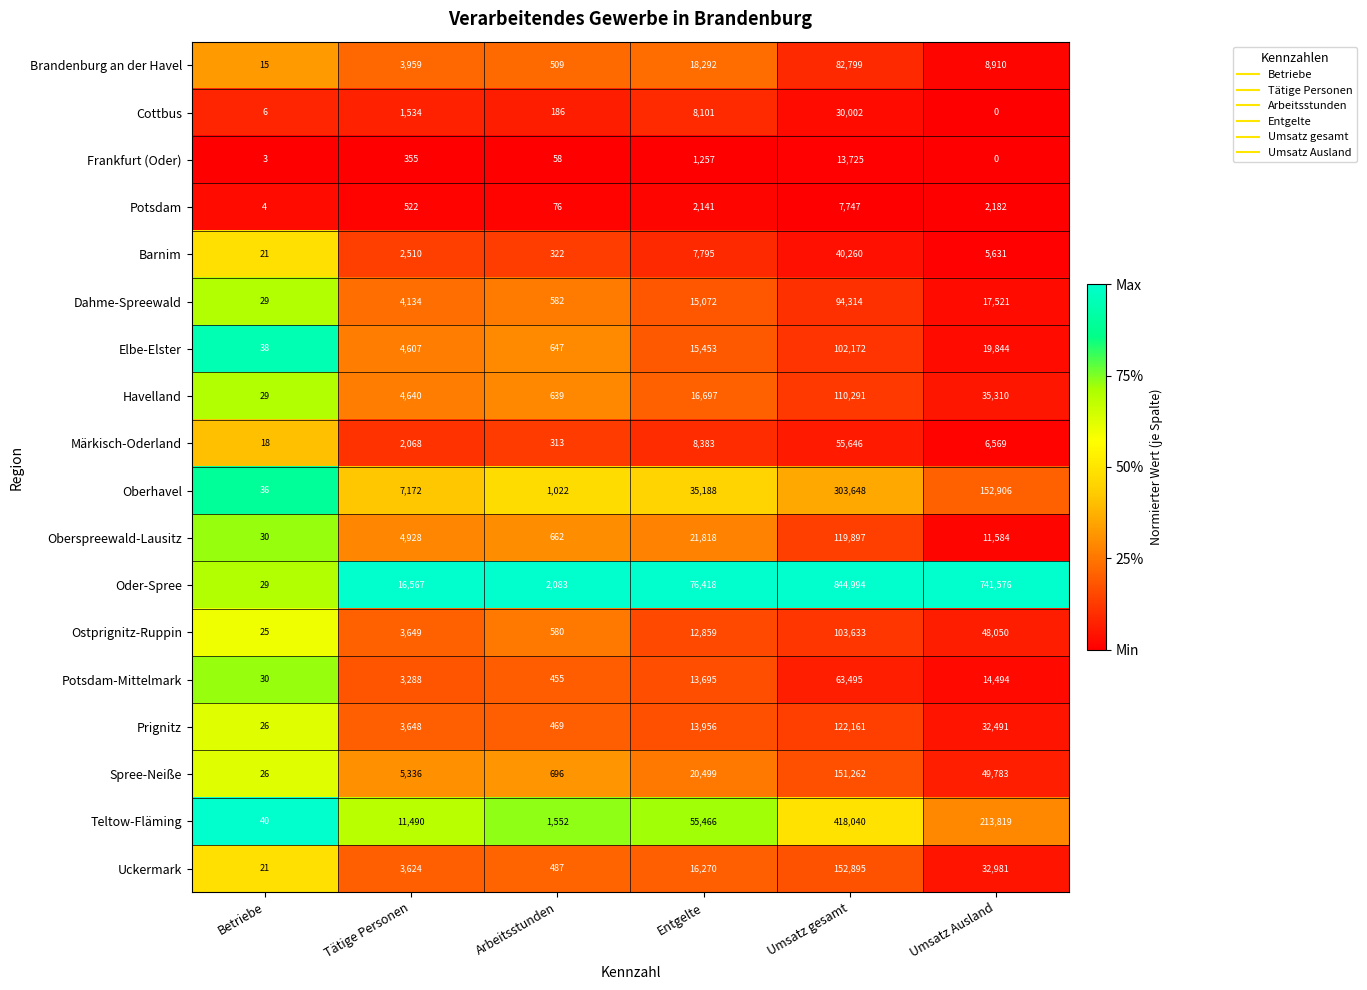

At which category is the sum across all series the highest?

Umsatz gesamt